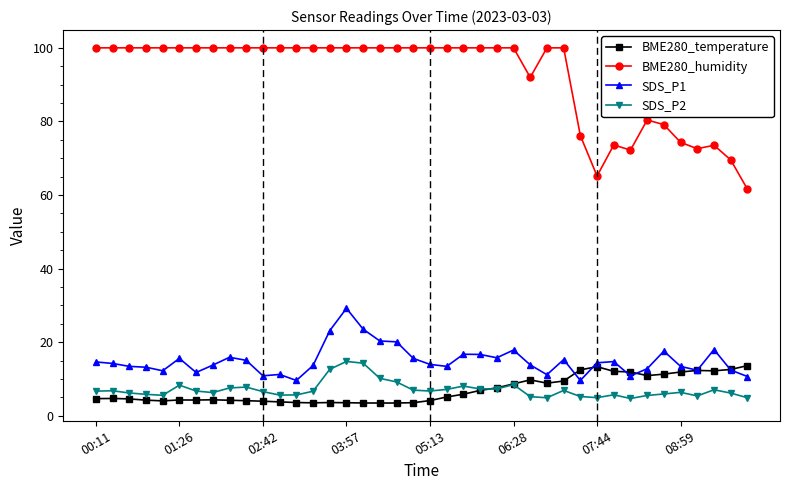

At how many categories does at least one series exceed 97?

28